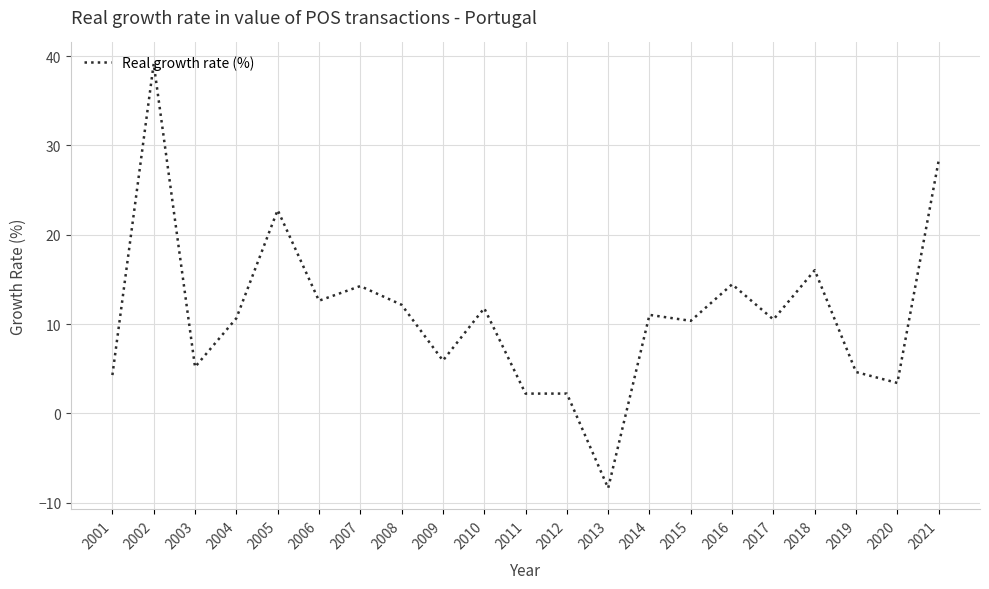

What is the change in value from 2002 to 2008?

-27.0